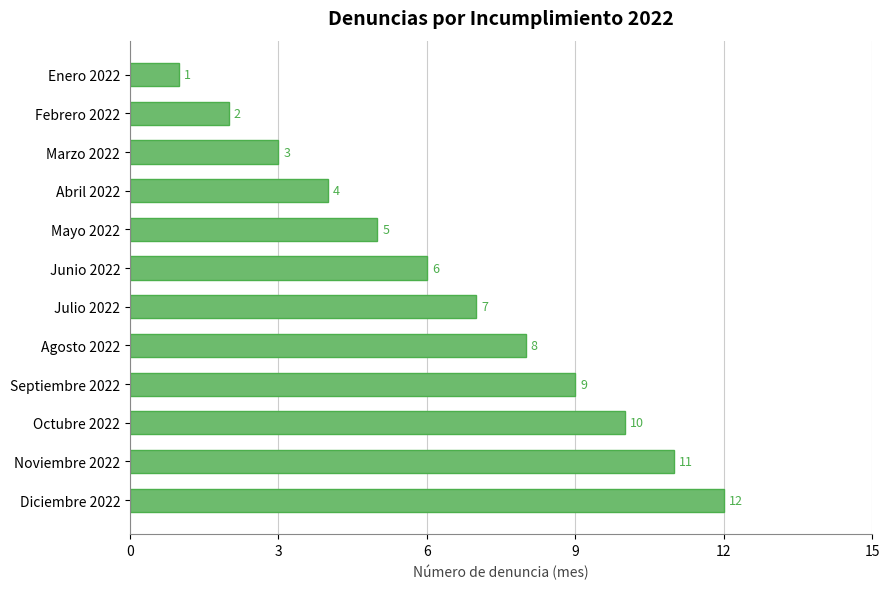

What is the label of the 9th bar from the bottom?

Abril 2022